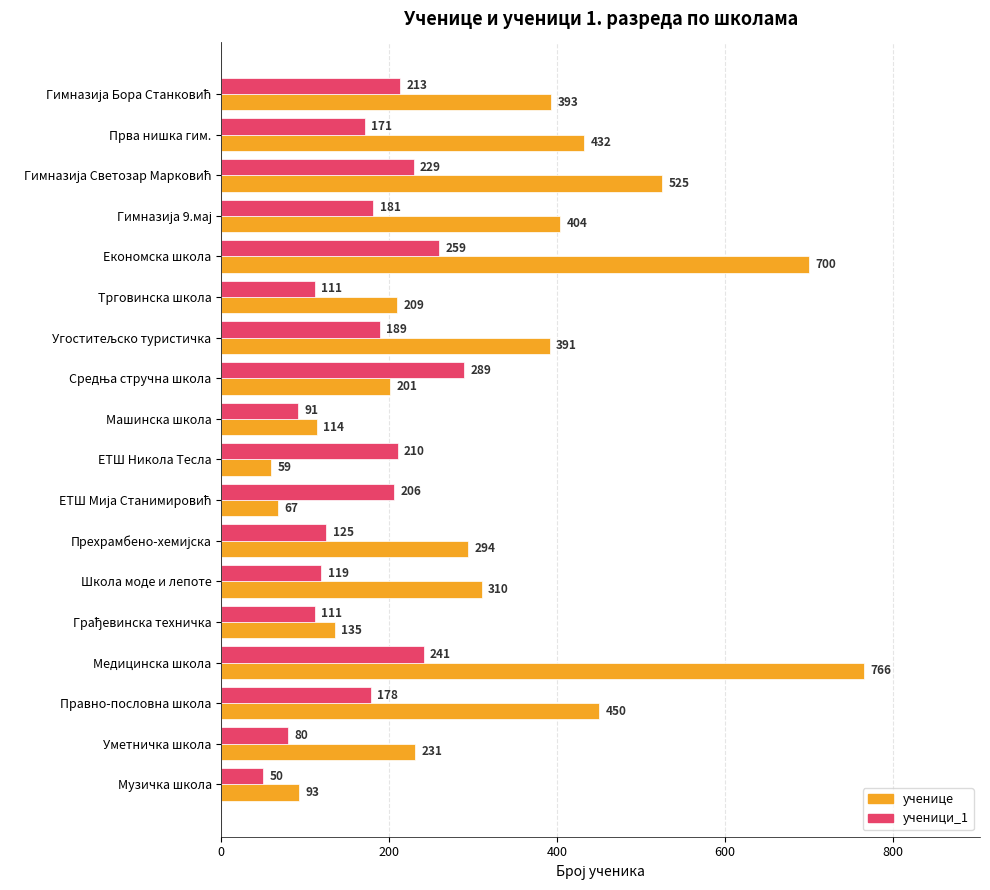

What is the greatest value displayed?

766